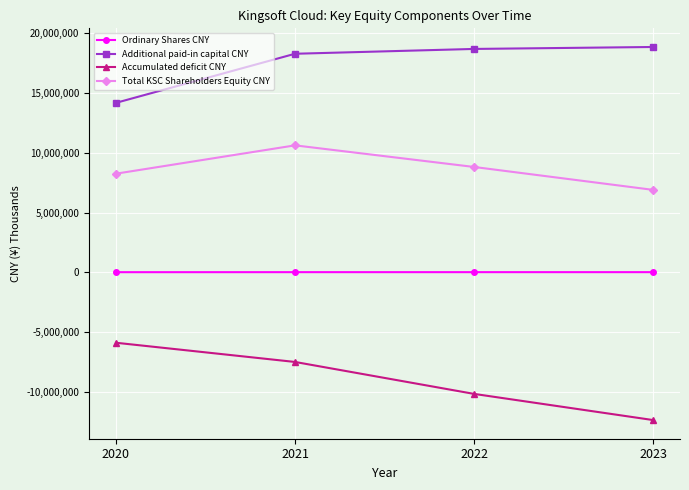

How many lines are shown in the chart?

4